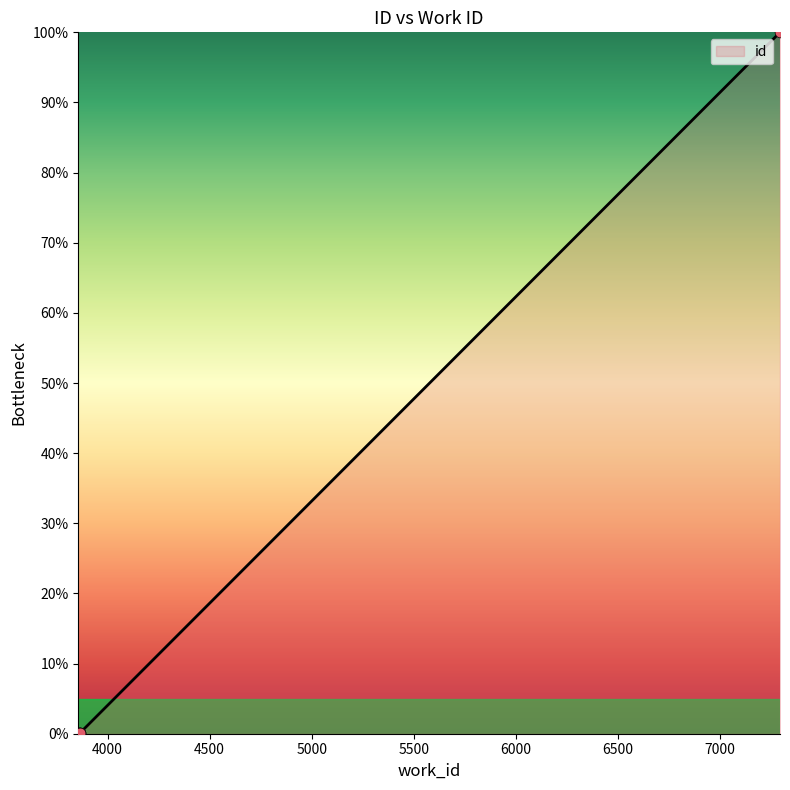

What is the change in value from 3856 to 3863?

+0.1